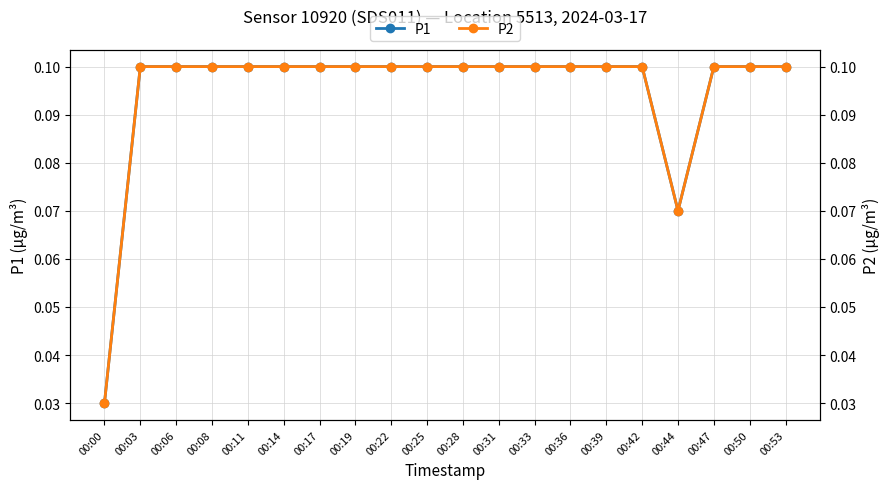

At 00:22, list the series in order from smallest to largest.

P1, P2